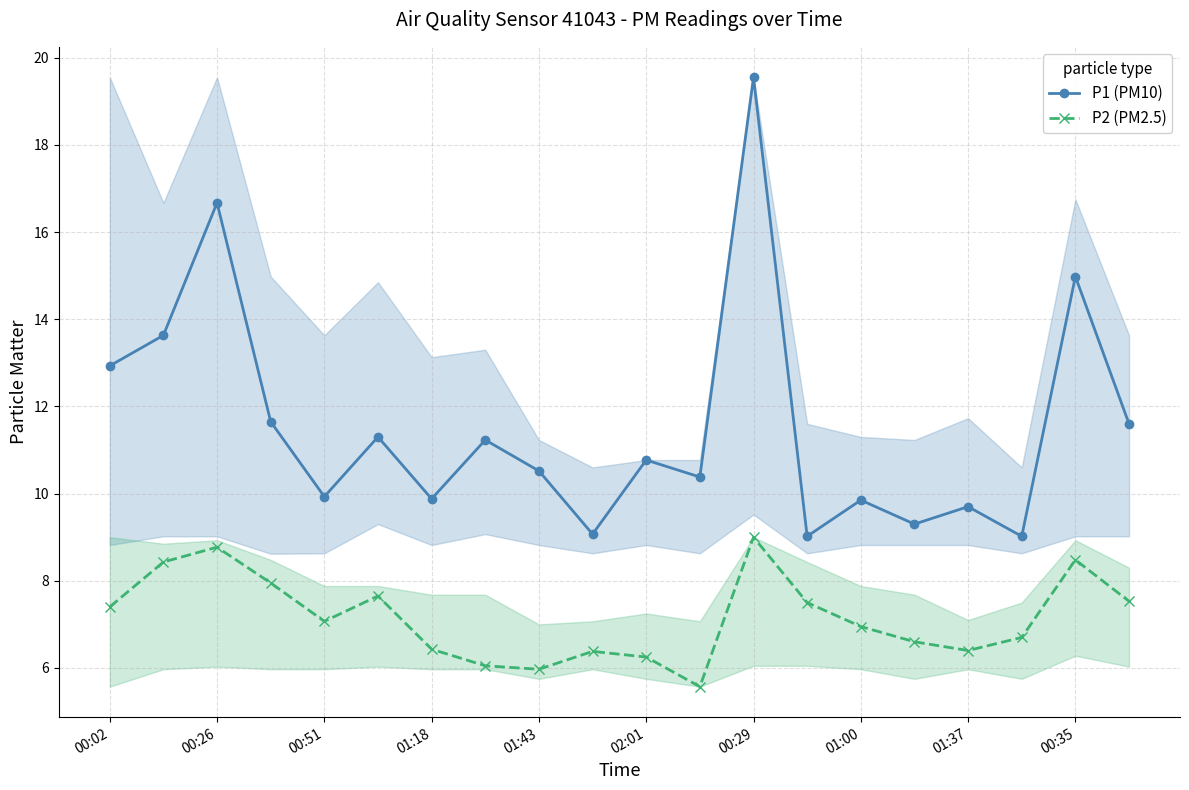

The P2 (PM2.5) series shows 9.5 at 11. True or false?

False